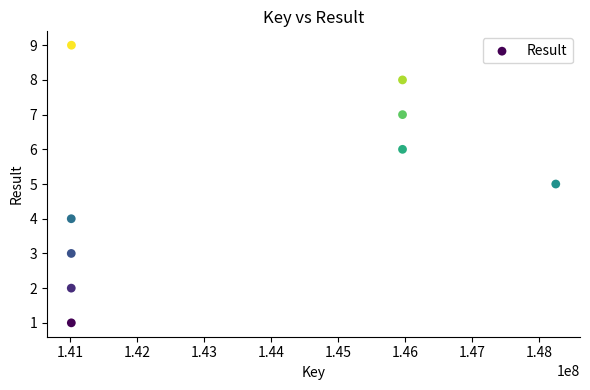

What is the average X value?

143469171